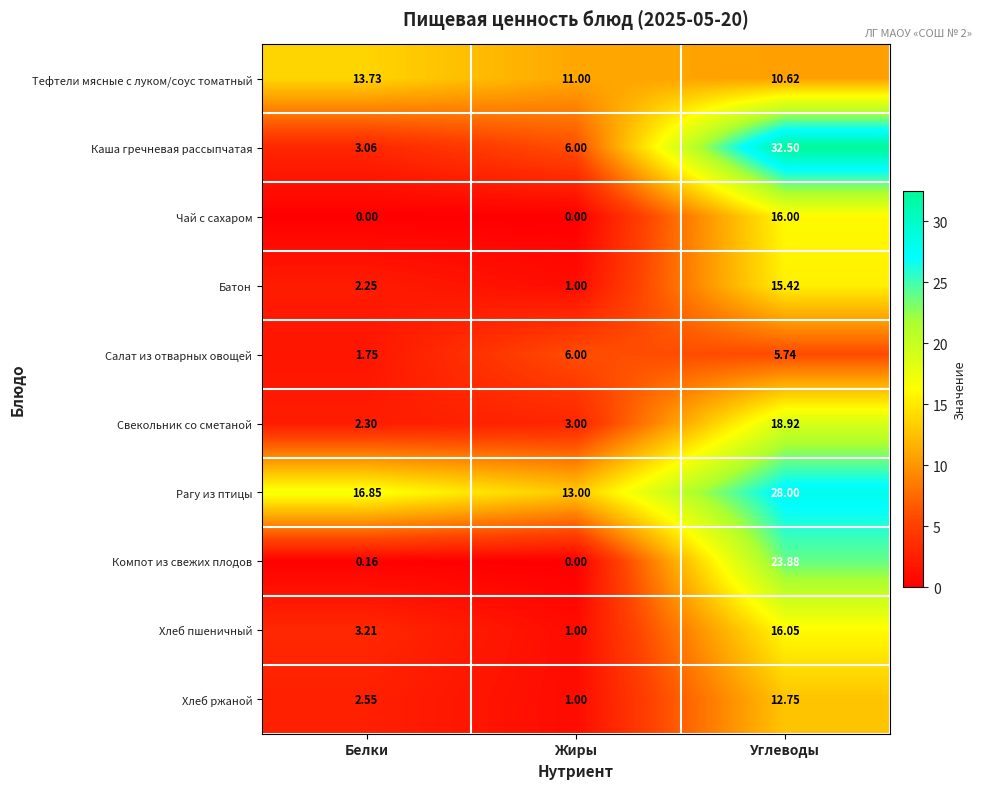

Rank the categories by Хлеб пшеничный value from highest to lowest.

Углеводы, Белки, Жиры